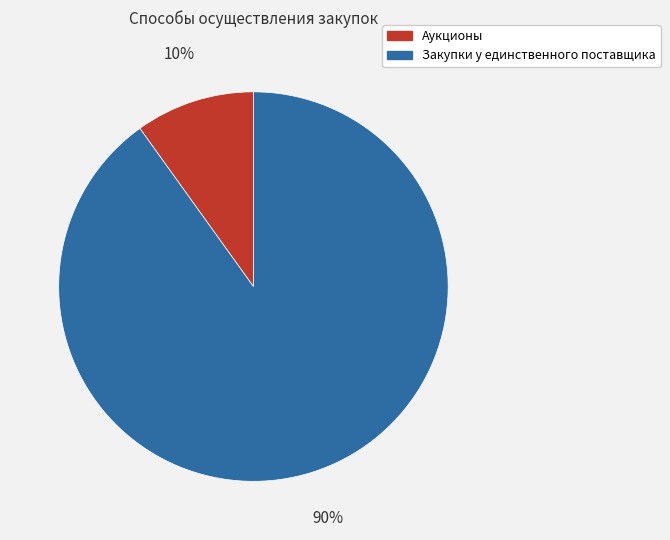

Between Закупки у единственного поставщика and Аукционы, which is larger?

Закупки у единственного поставщика